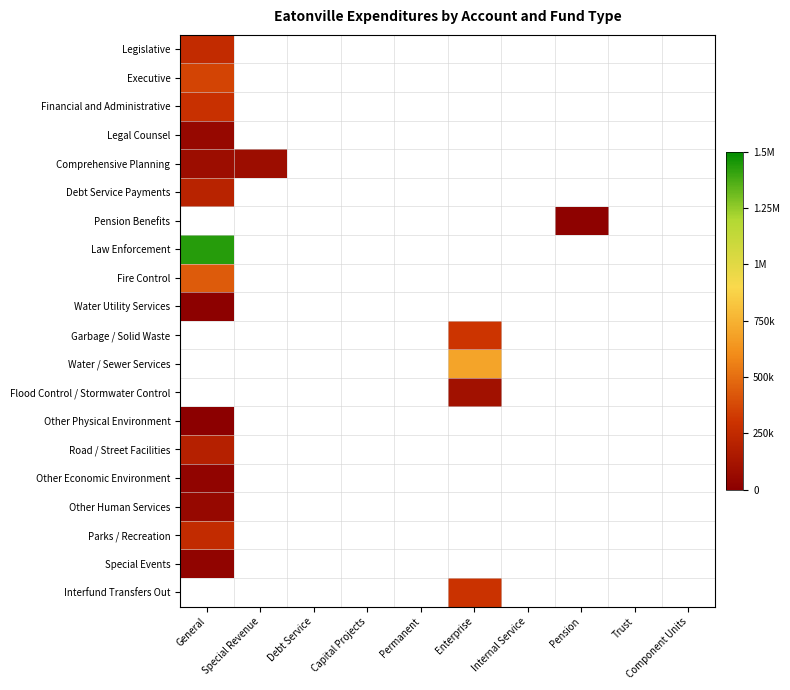

Which label corresponds to the largest value in the chart?

General